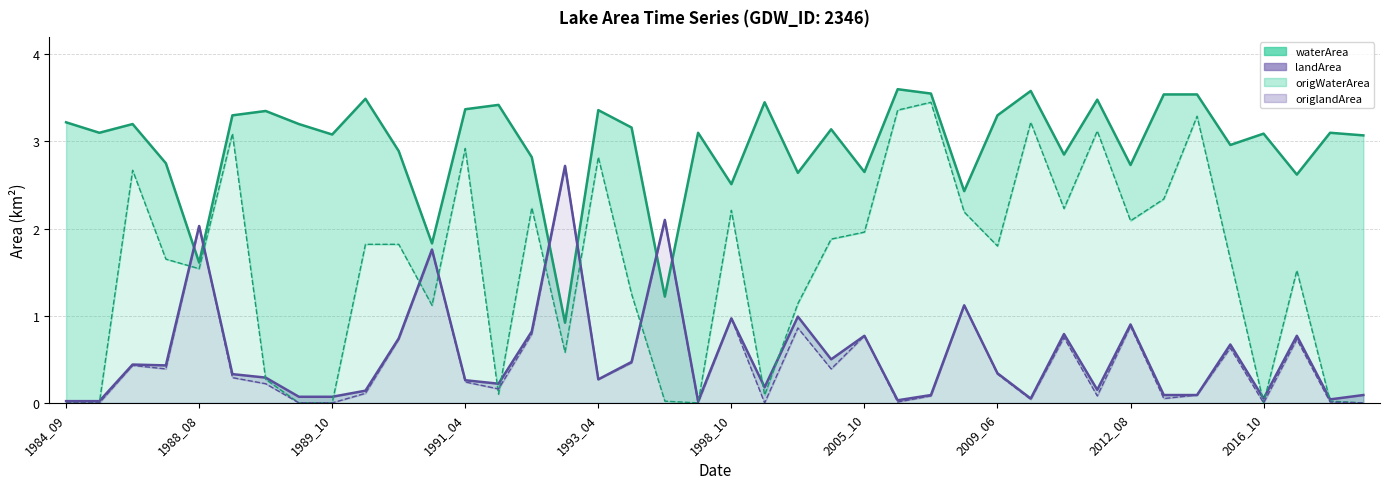

Is the value of origlandArea at 2016_10 greater than the value of landArea at 30?

No